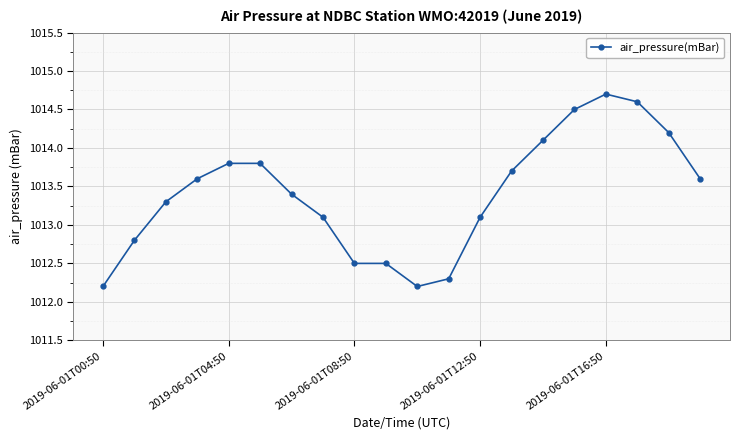

What is the maximum value shown in the chart?

1014.7